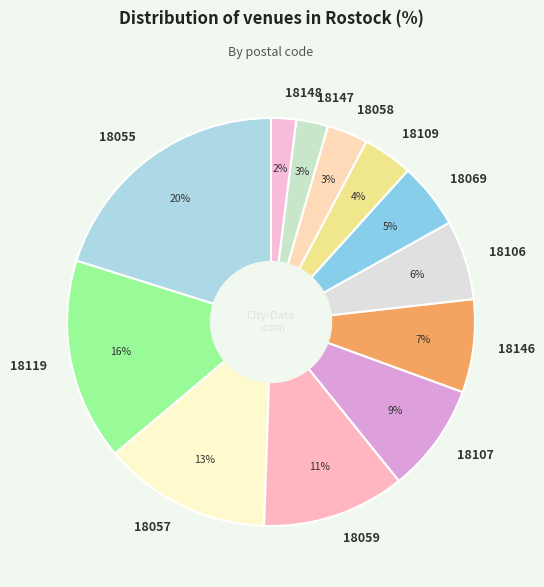

What is the ratio of the value at 18059 to the value at 18106?

1.8